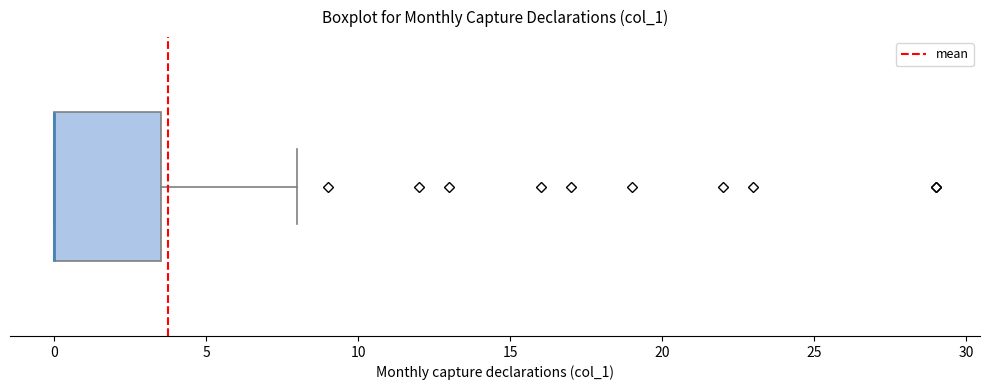

Where does the right whisker of the box end on the x-axis? The values are not printed on the chart, so give them approximately, as read against the axis.

8.0